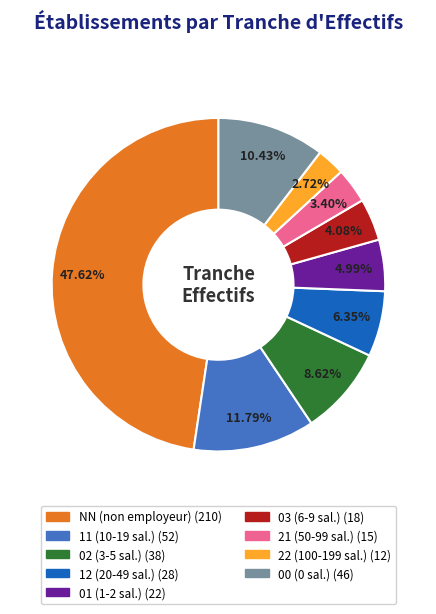

Is the sum of 21 and NN greater than half?

Yes